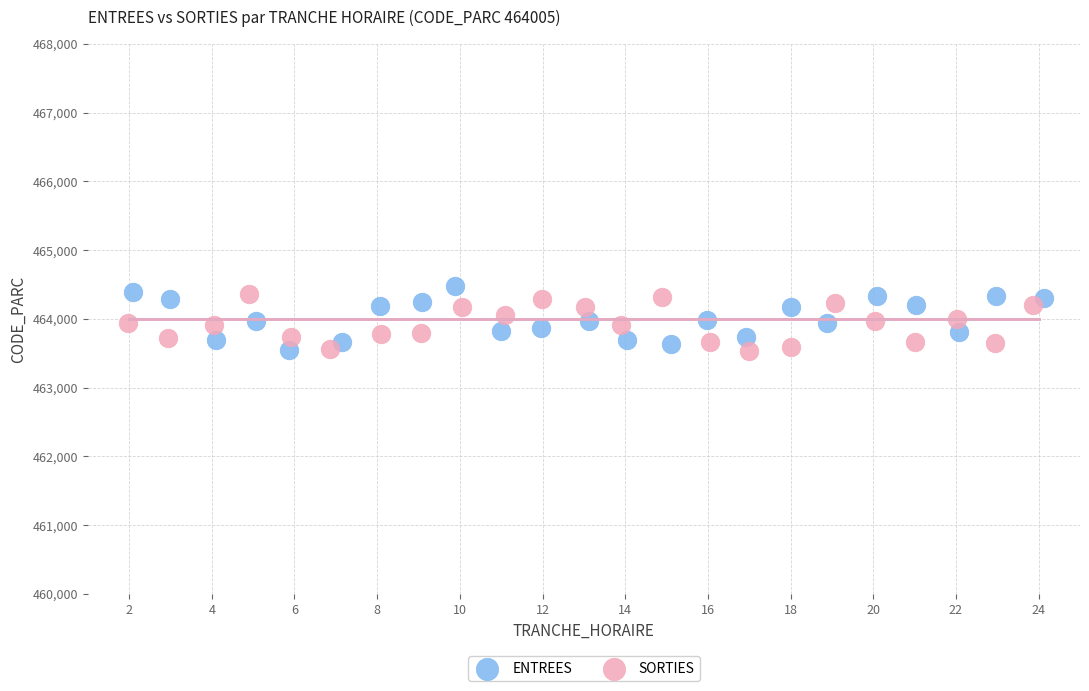

What are all the series names shown in the legend?

ENTREES, SORTIES